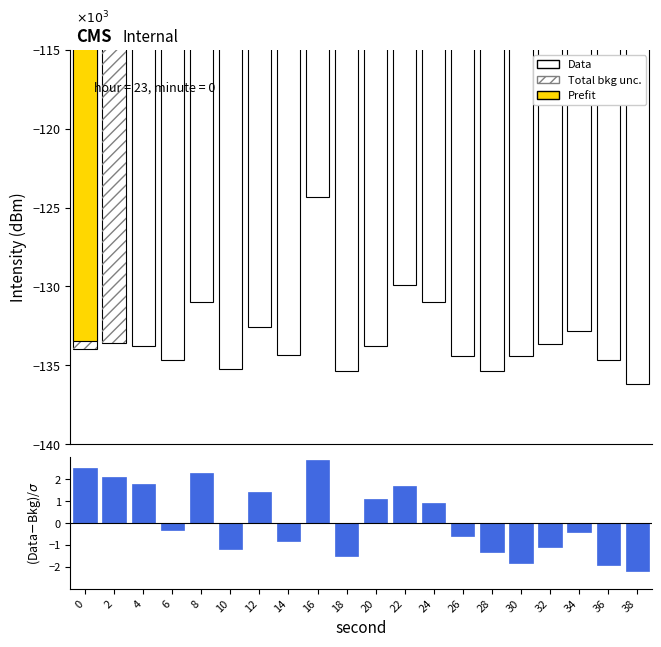

What is the difference between the Residual values at 22 and 24?

0.8